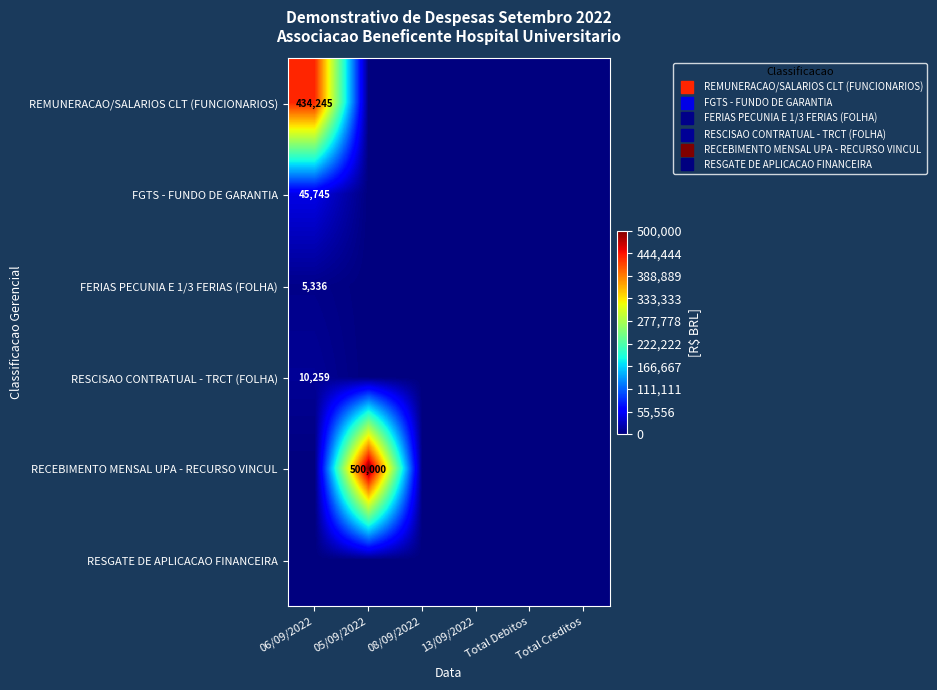

Which series changed the most between 06/09/2022 and 08/09/2022?

REMUNERACAO/SALARIOS CLT (FUNCIONARIOS)